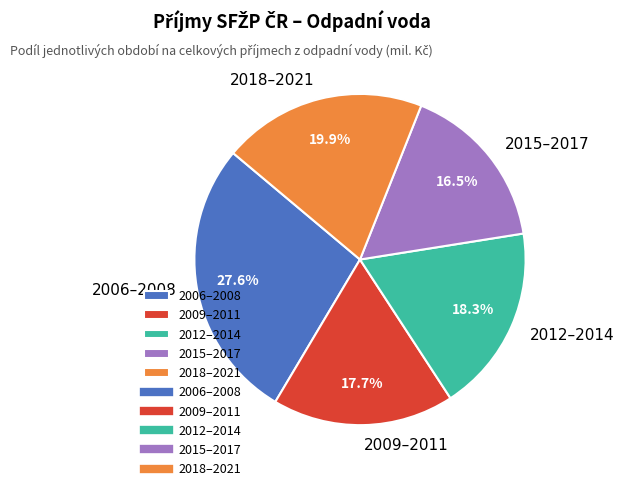

Is there a majority slice in this chart?

No